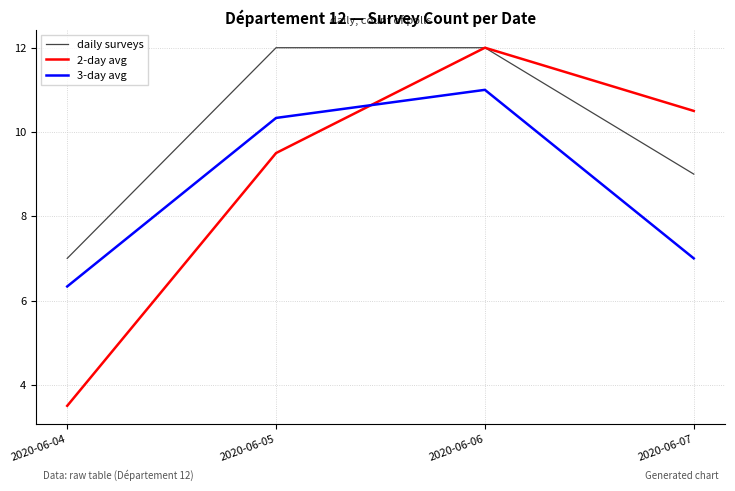

At which category is the sum across all series the highest?

2020-06-06